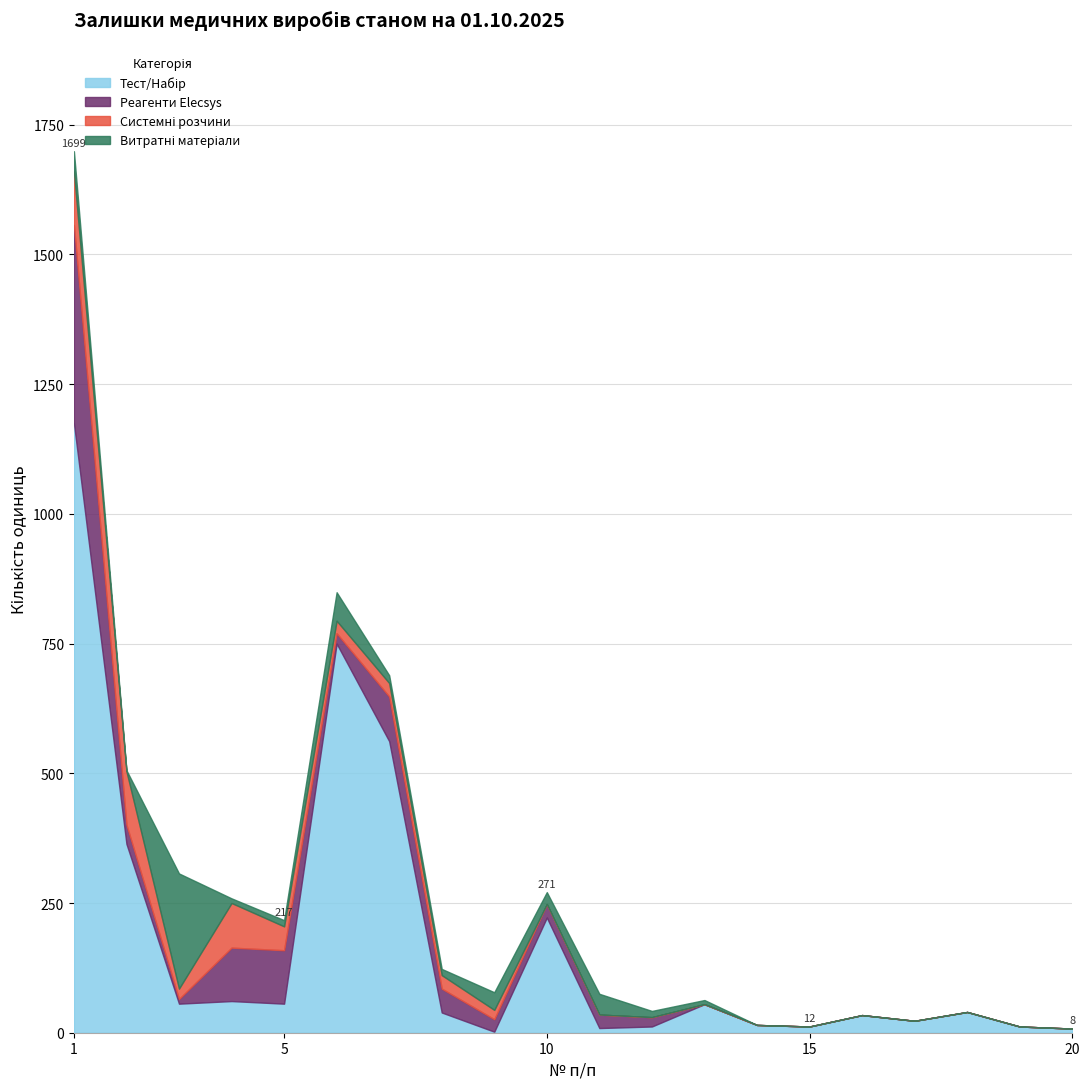

Between which two adjacent categories do Системні розчини and Тест/Набір first intersect?

13 and 14